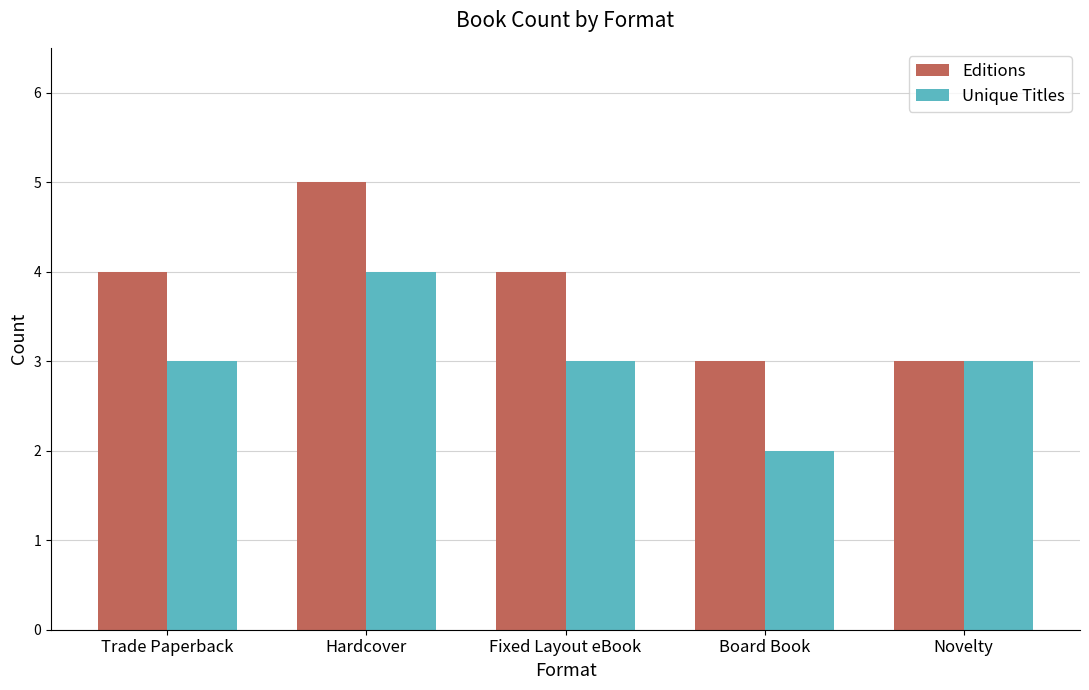

Reading right to left, extract all data points from this chart.

Editions: 3	3	4	5	4
Unique Titles: 3	2	3	4	3